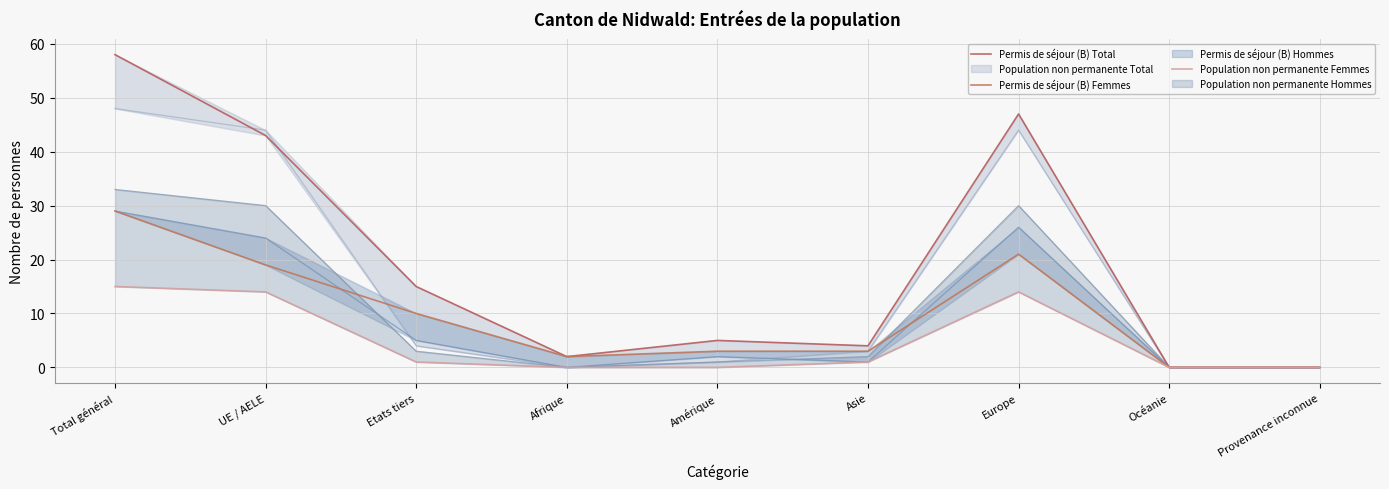

How many values in the Population non permanente Femmes series are below 1?

4